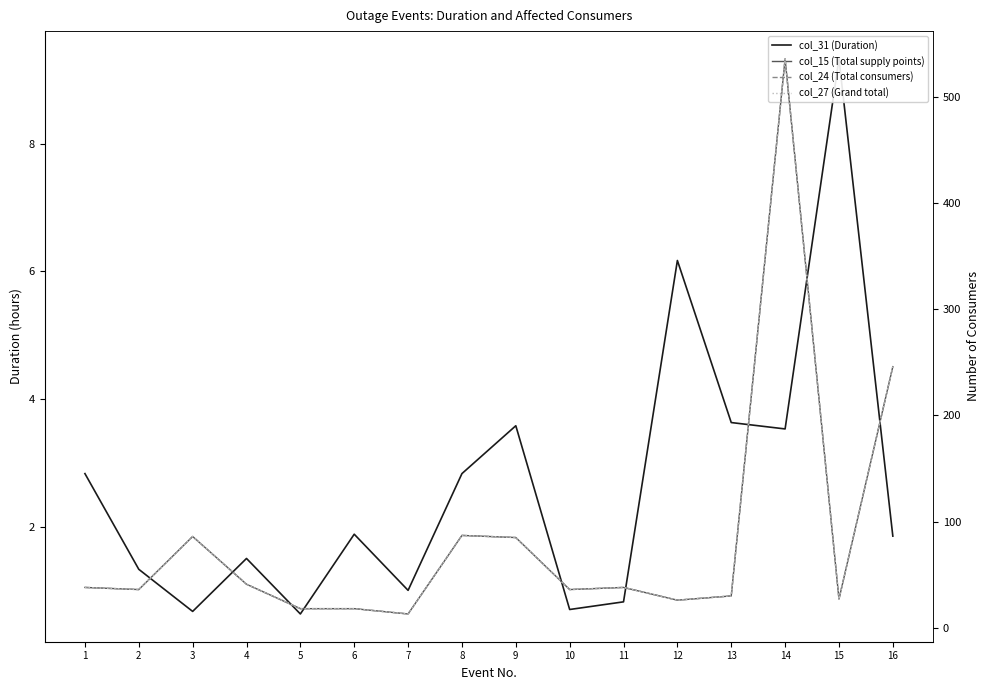

At how many categories does at least one series exceed 370?

1